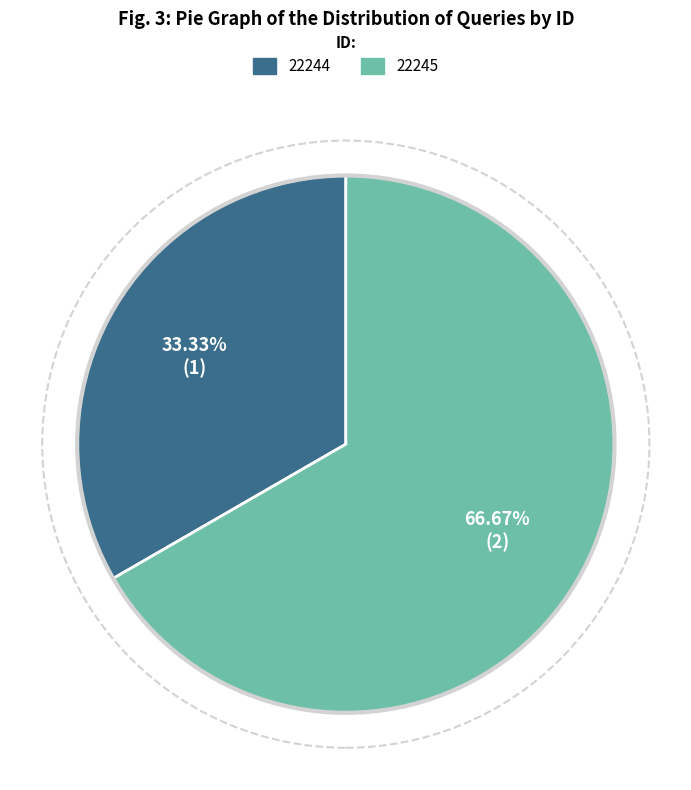

How many segments does this pie chart have?

2